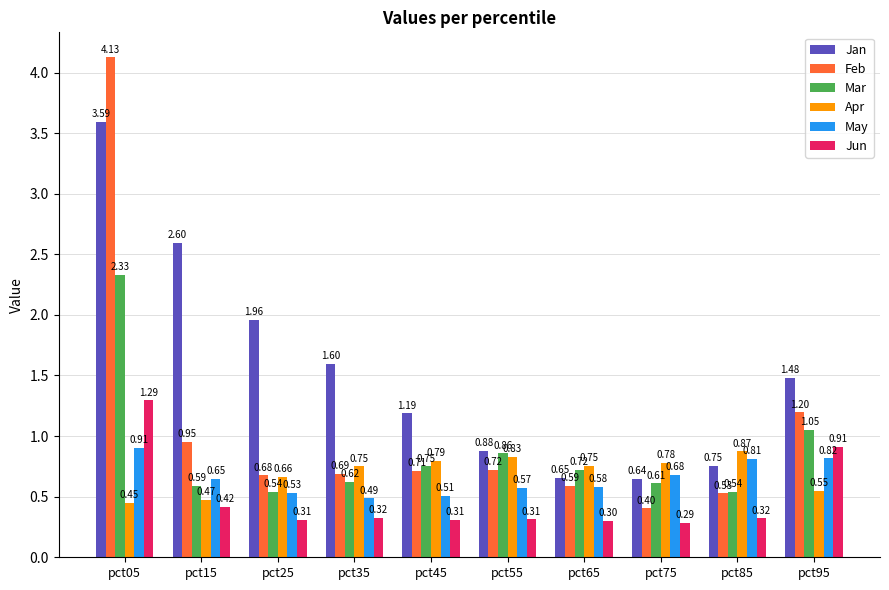

What are all the series names shown in the legend?

Jan, Feb, Mar, Apr, May, Jun